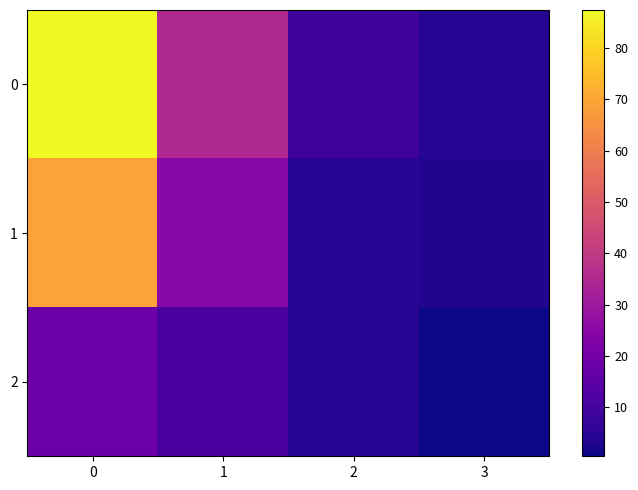

Reading left to right, what are all the values shown in this chart?

0: 0=87.4	1=35.1	2=8.7	3=3.9
1: 0=69.0	1=24.3	2=4.4	3=3.4
2: 0=18.4	1=10.9	2=4.3	3=0.5